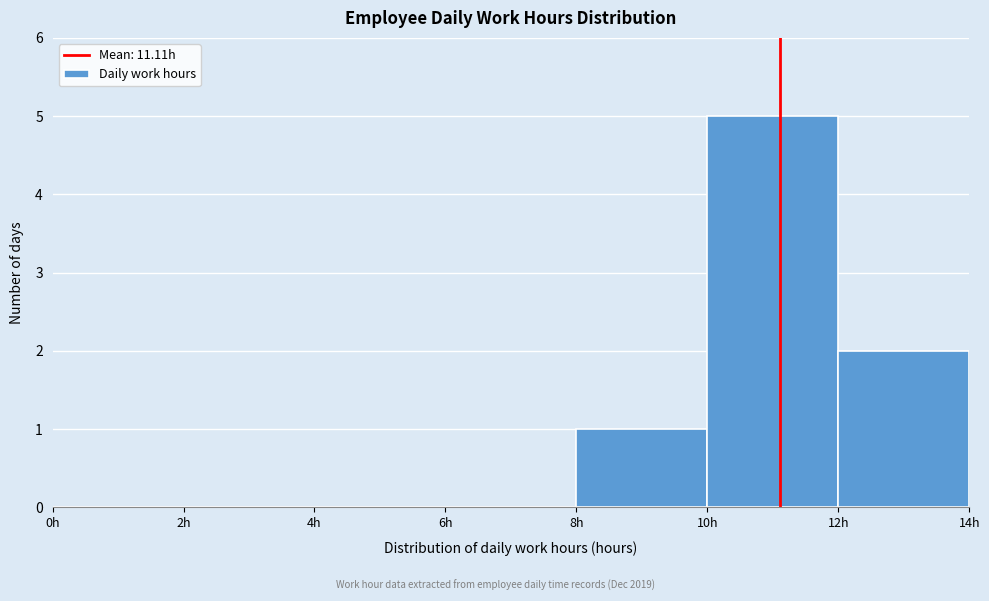

Over which range of the x-axis is the bar tallest?

10 to 12